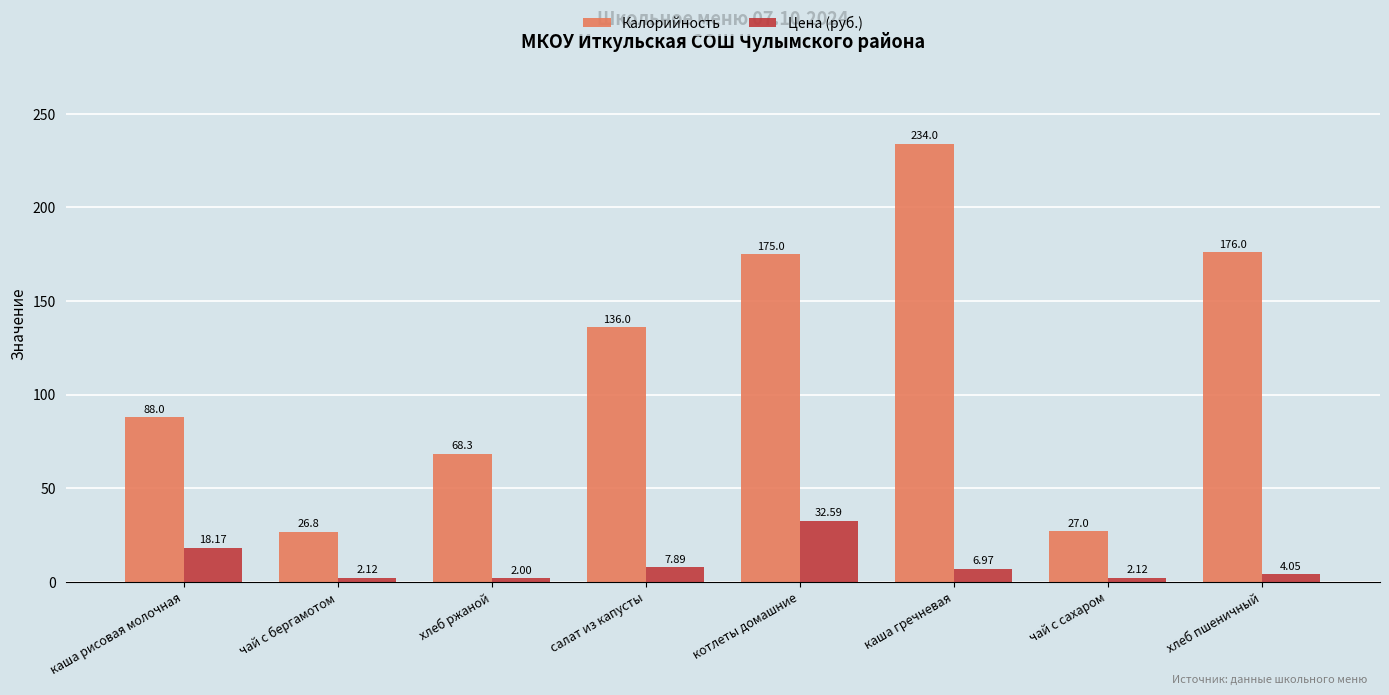

How many distinct data groups are displayed?

2